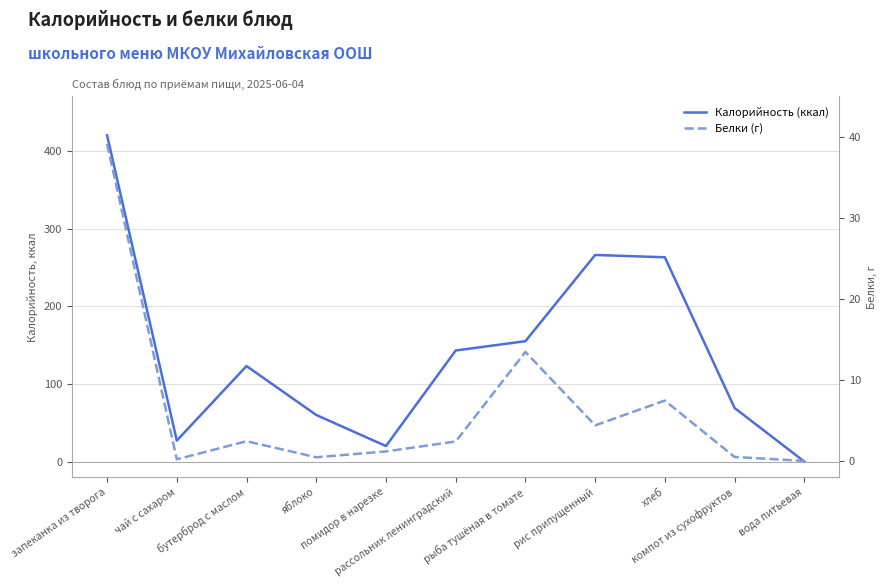

In Калорийность (ккал), how many points are higher than both neighbors (excluding endpoints)?

2